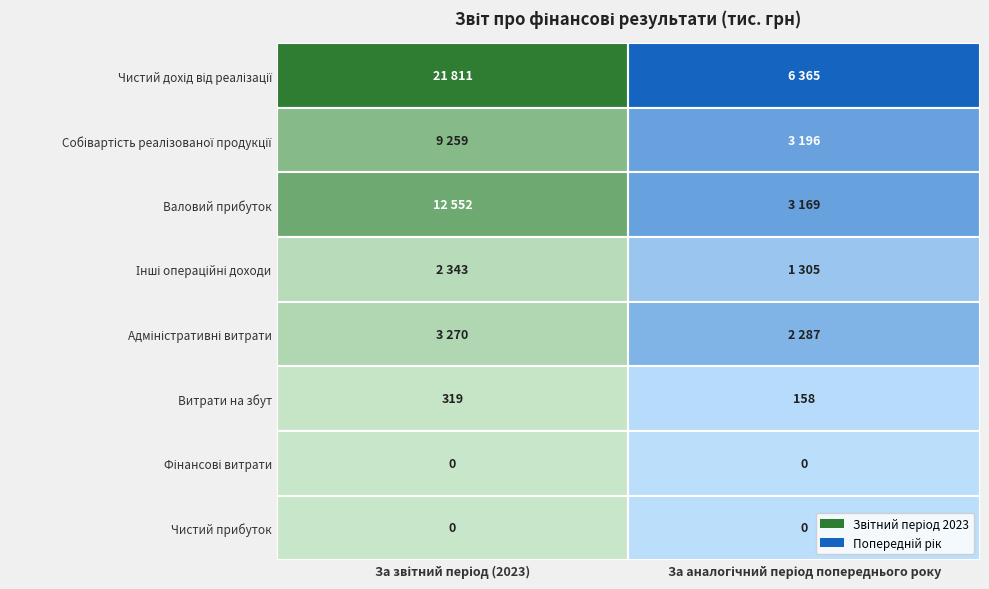

Is the value of Валовий прибуток at 0 greater than the value of Витрати на збут at 0?

Yes